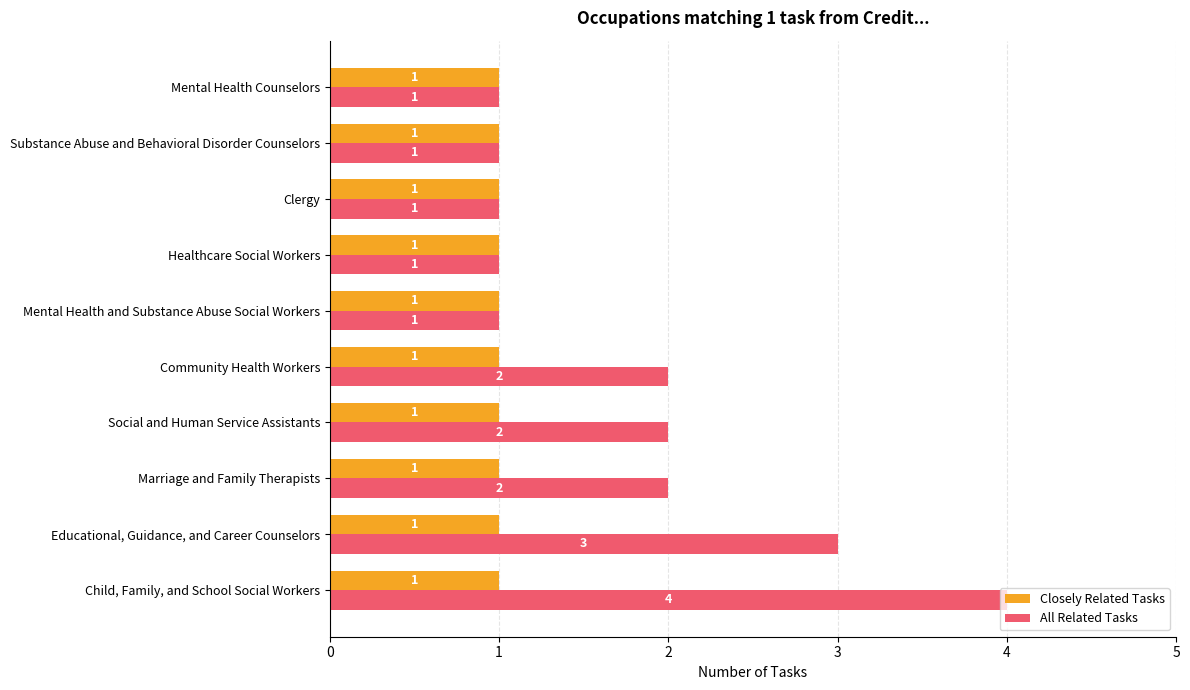

Between Child, Family, and School Social Workers and Community Health Workers, which series saw the biggest shift?

All Related Tasks